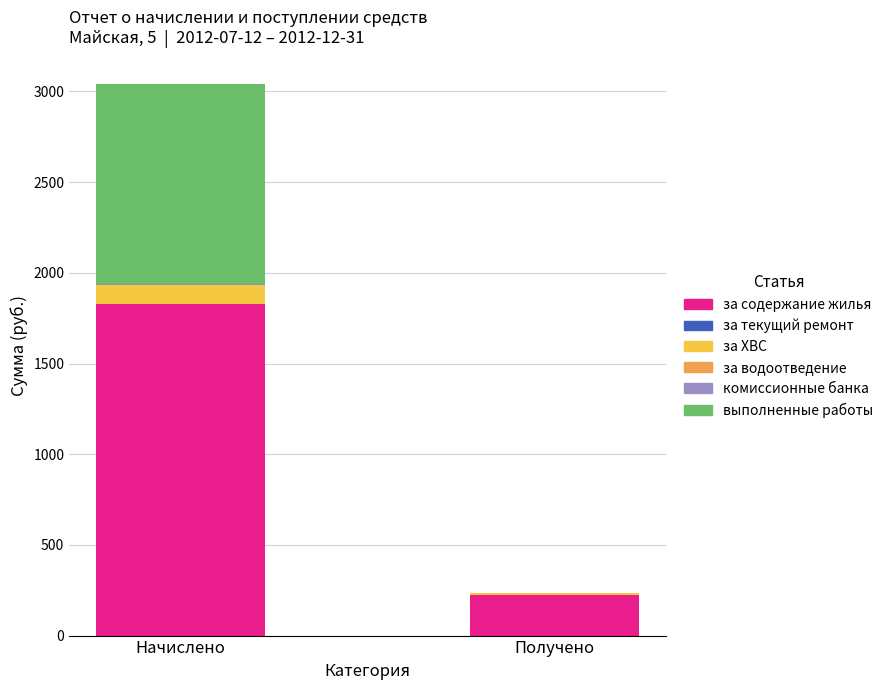

Which category has the highest value in the за содержание жилья series?

Начислено